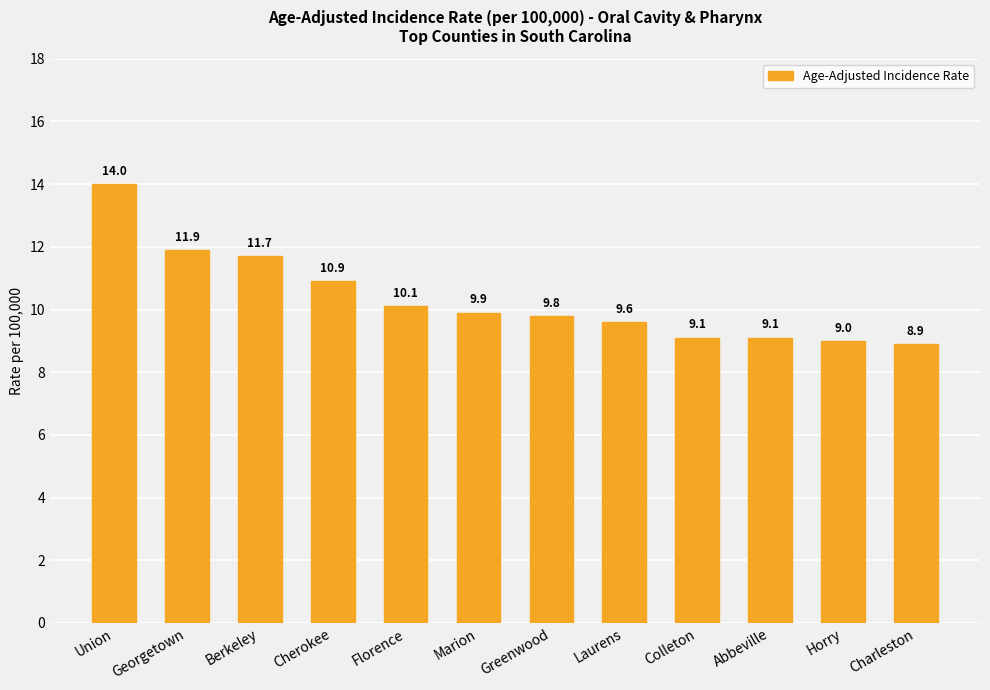

What value does the data have at Florence?

10.1